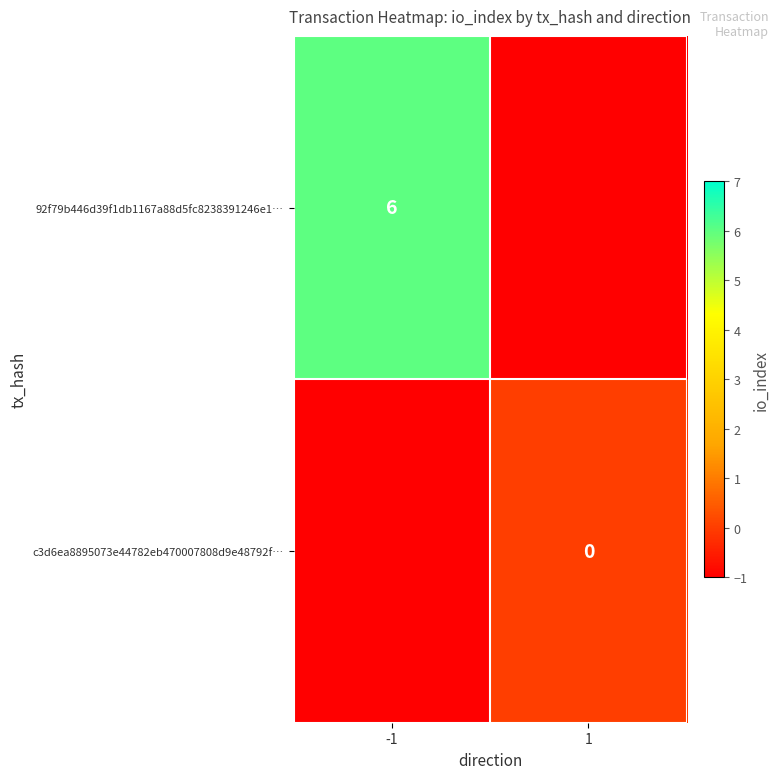

Is it true that 92f79b446d39f1db1167a88d5fc8238391246e1… equals 10 at -1?

False